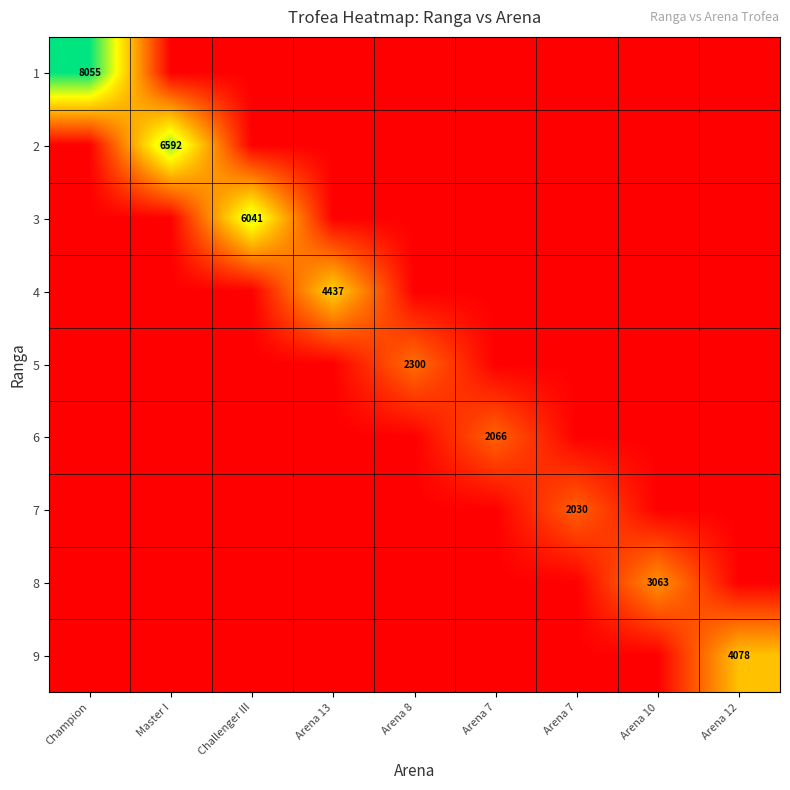

At which label does 1 reach its minimum?

Master I